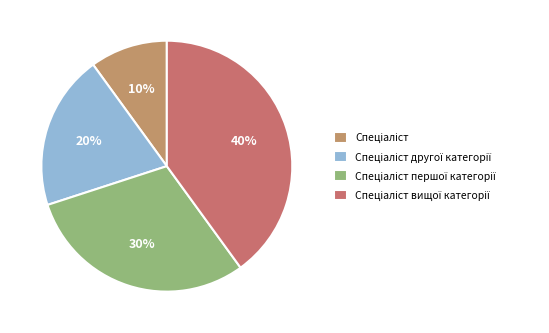

The Спеціаліст другої категорії slice represents 20% of the pie. True or false?

True